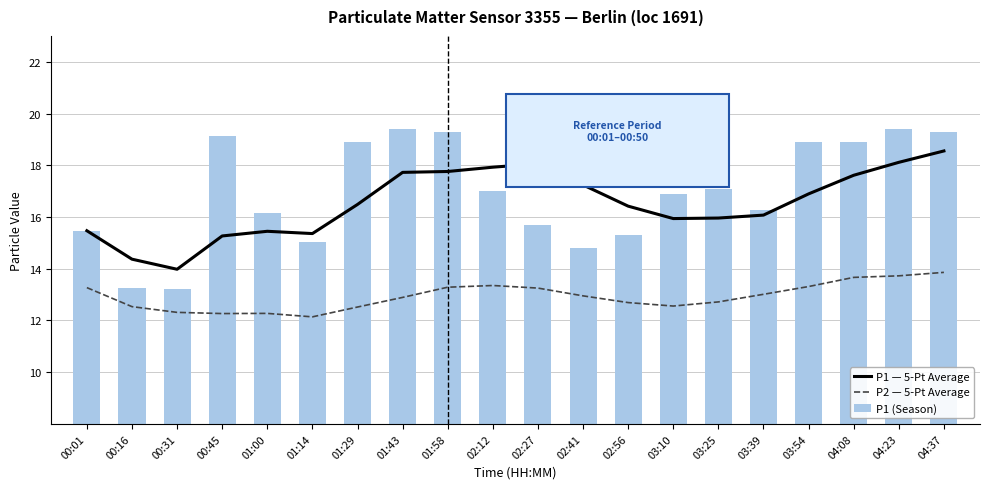

True or false: P1 — 5-Pt Average has a value of 16.5 at 01:29.

True